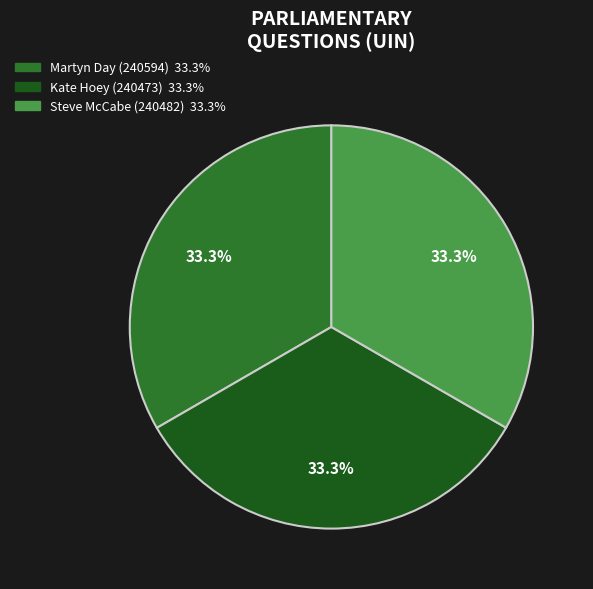

What percentage is NOT represented by Kate Hoey (240473)?

66.7%